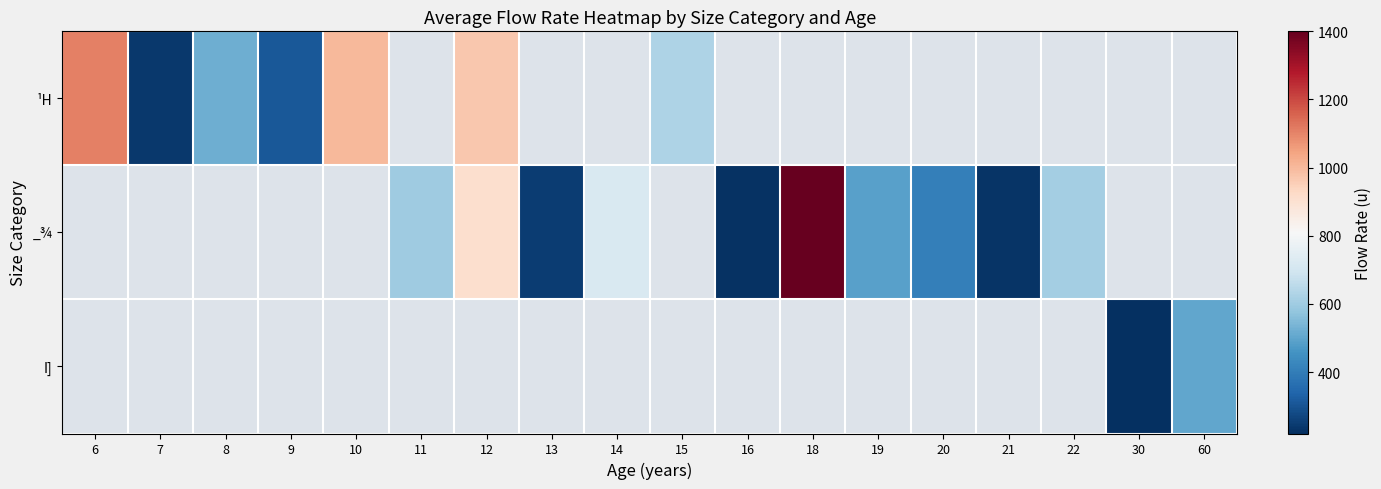

Which series has the widest spread of values?

¹H